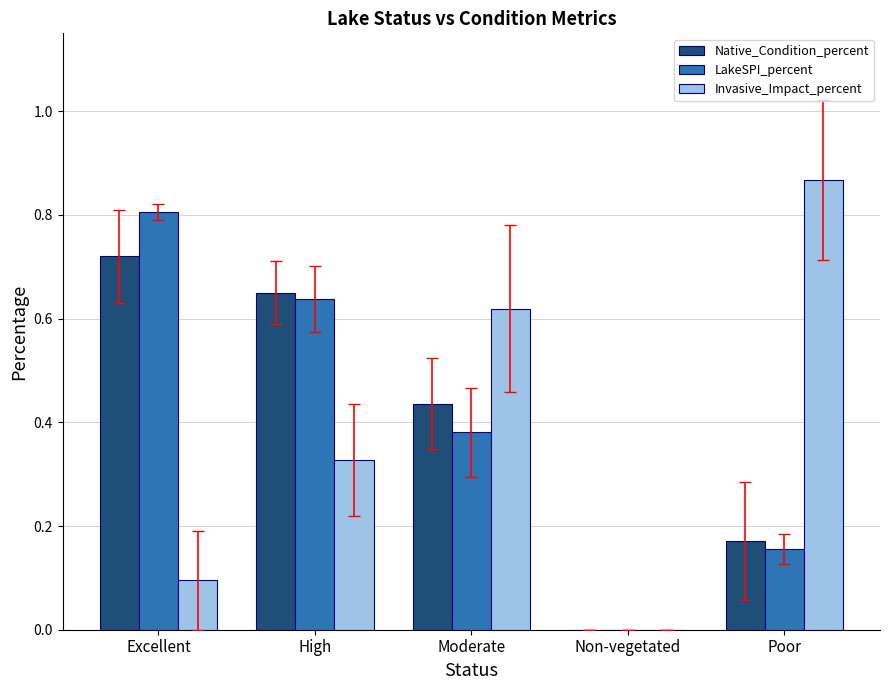

What is the sum of the LakeSPI_percent values at High and Excellent?

1.4